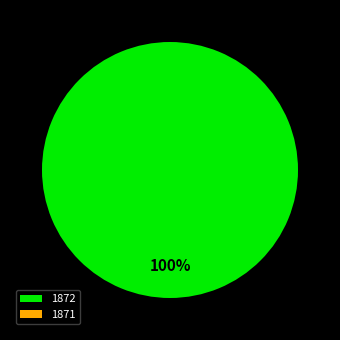

Is it true that 1872 is 100% of the pie?

True